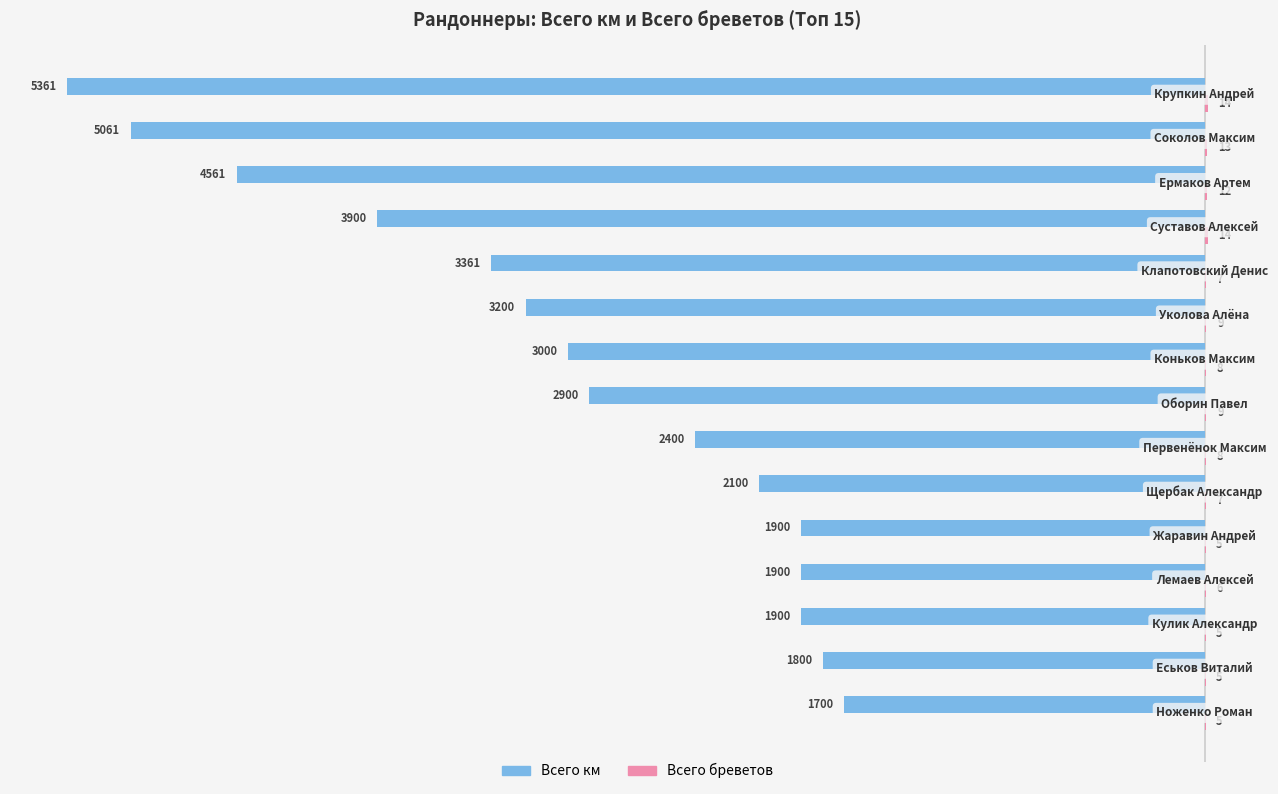

The Всего км series shows -4101 at Первенёнок Максим. True or false?

False